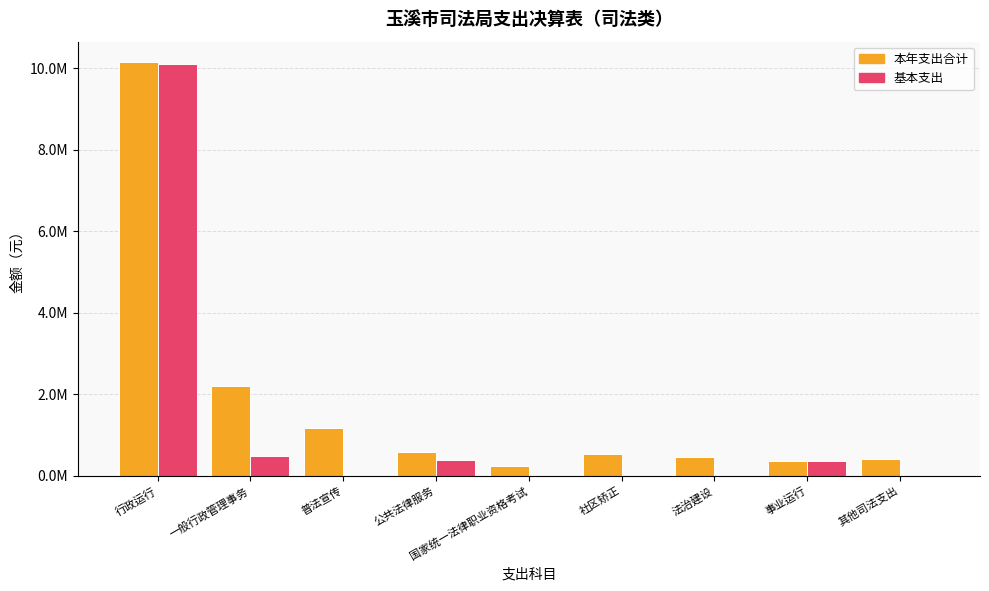

Are the bars horizontal?

No